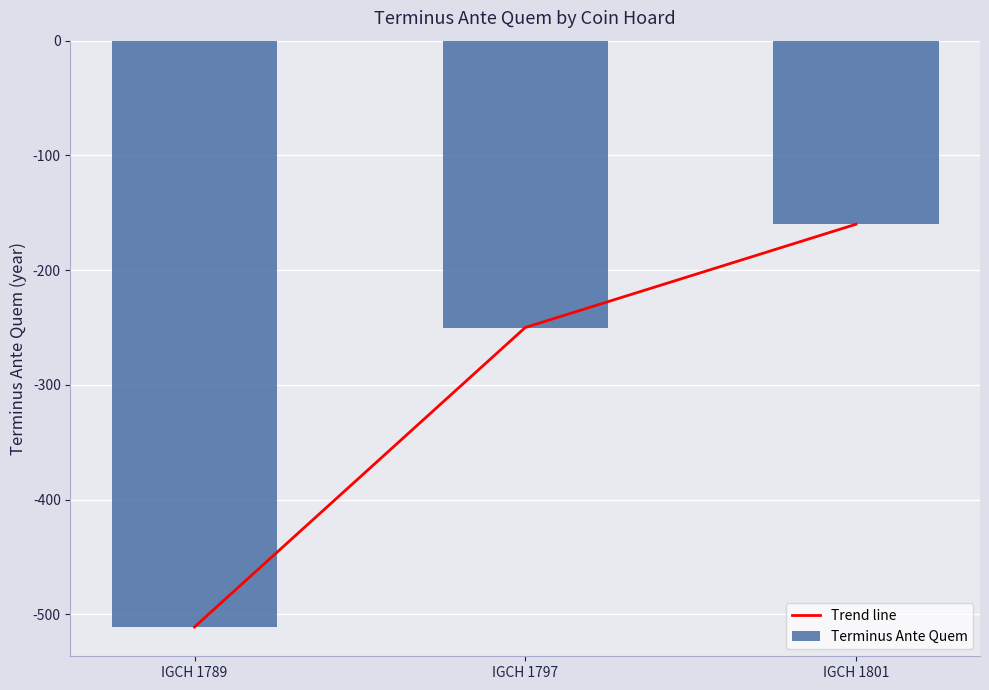

What is the minimum value shown in the chart?

-511